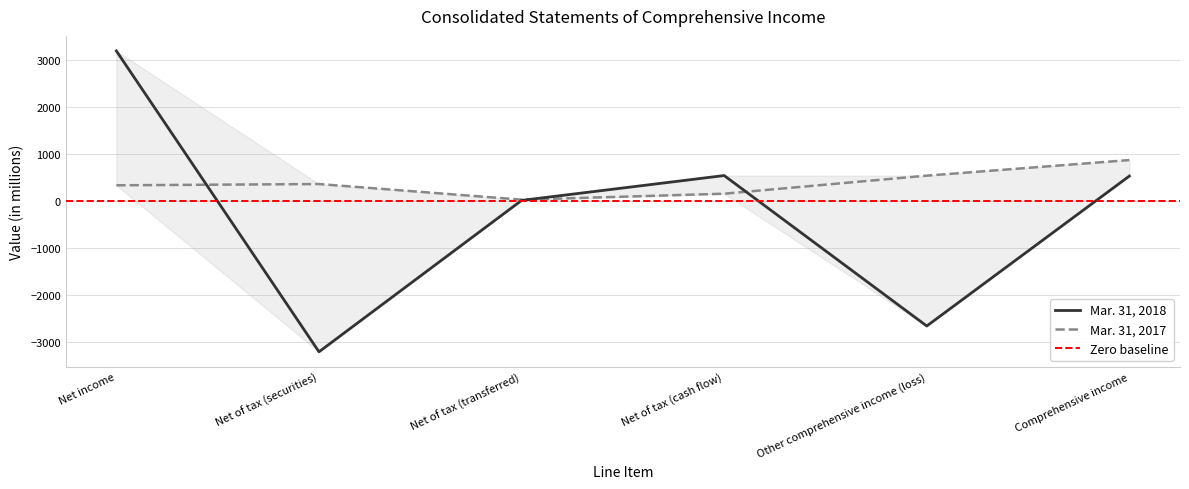

Is this an area chart (filled region under the line)?

No